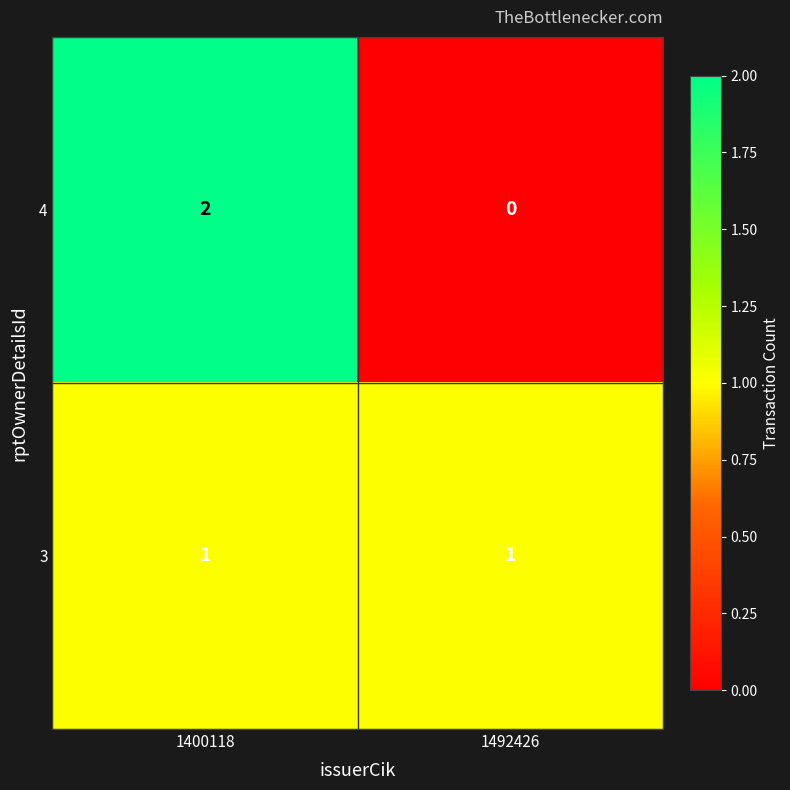

At which label does 4 reach its minimum?

1492426